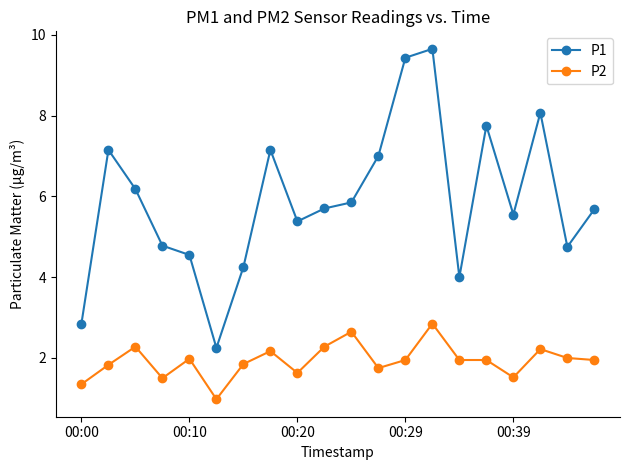

What is the value of the P2 point at the 17th from the left?

1.5